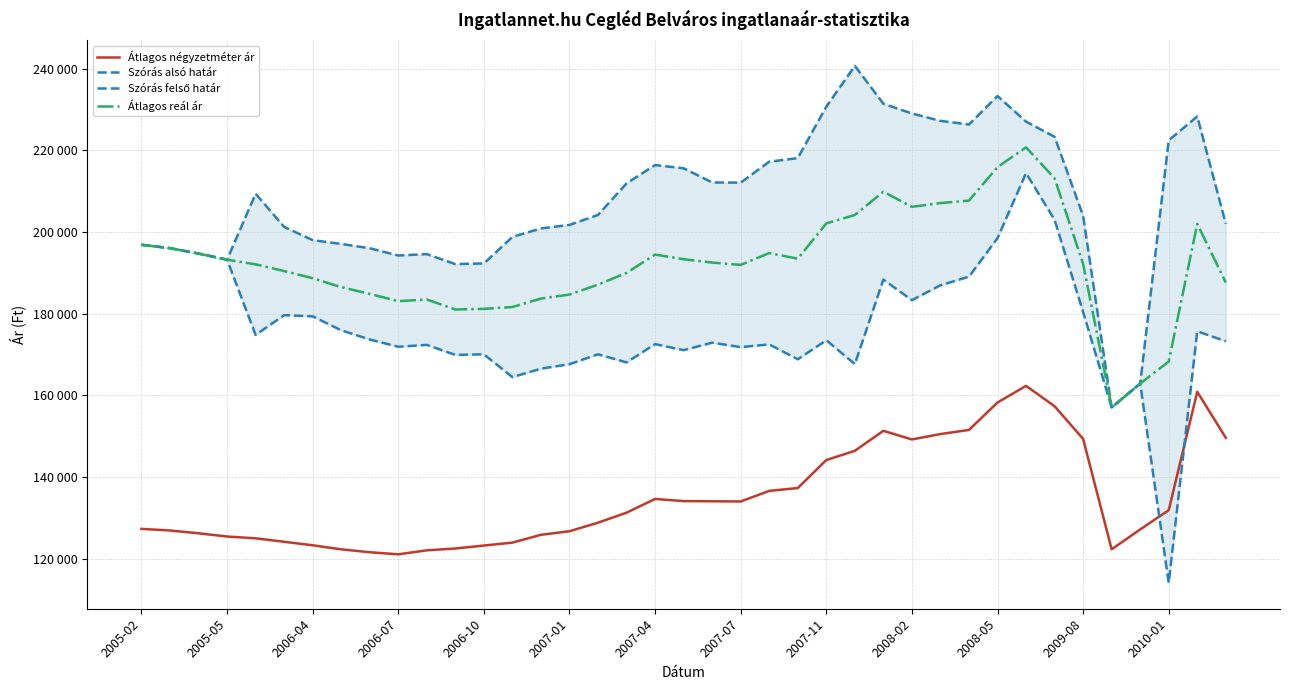

True or false: Átlagos reál ár and Átlagos négyzetméter ár cross at least once.

False